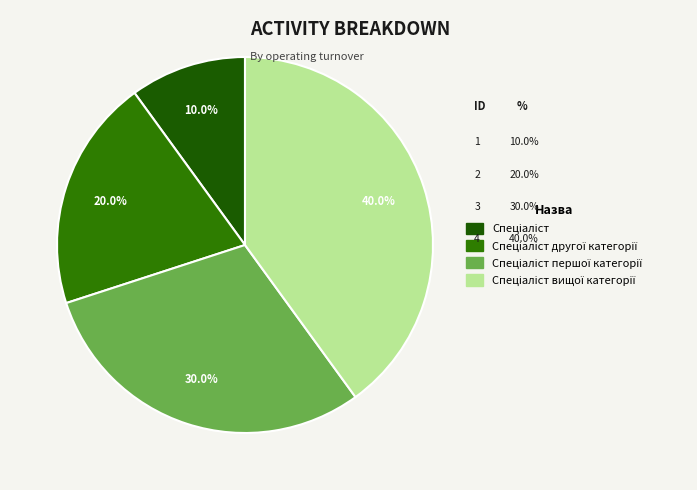

How many segments does this pie chart have?

4